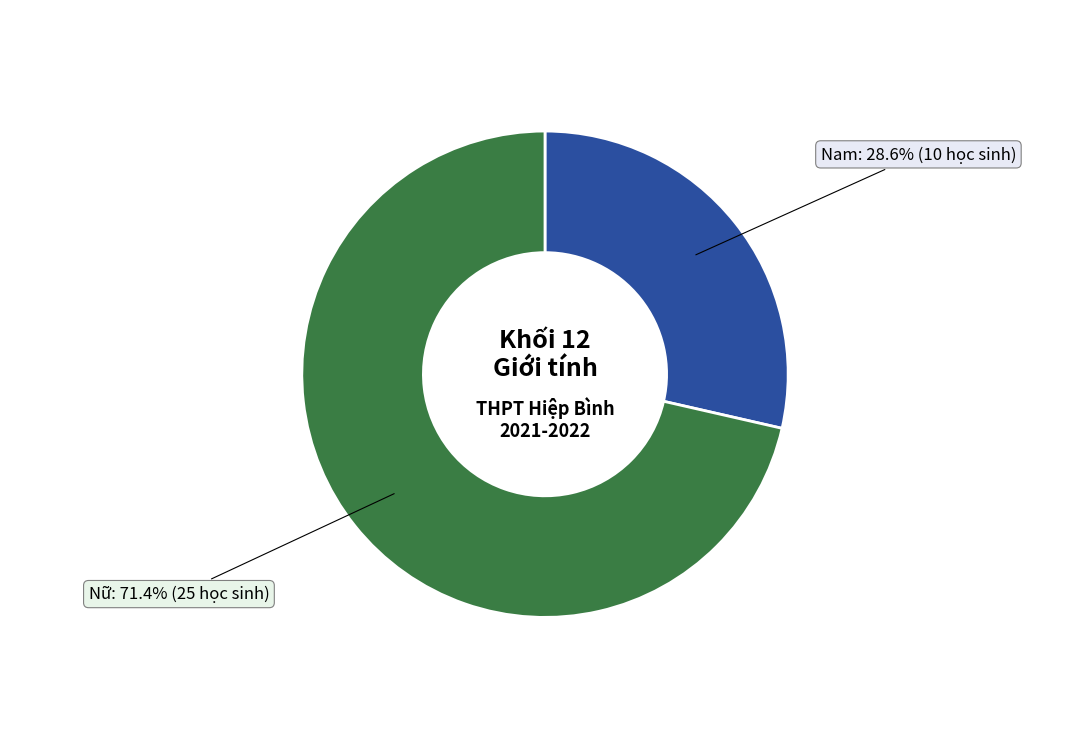

How many slices are in this pie chart?

2